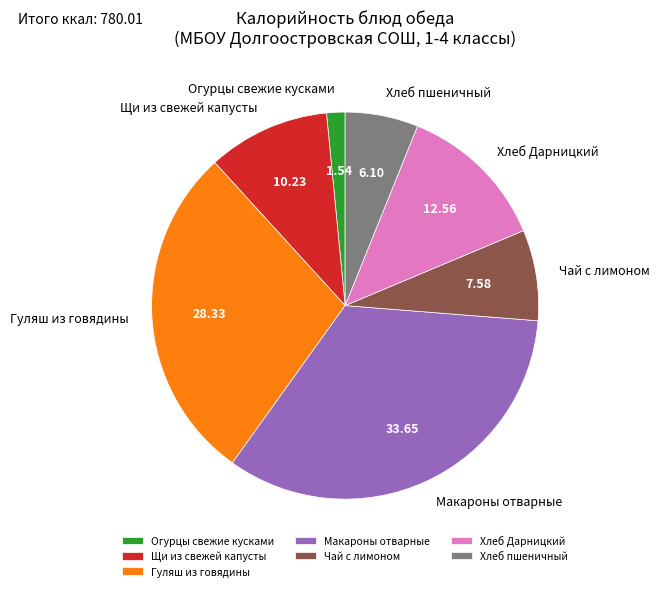

The Хлеб пшеничный slice represents 6% of the pie. True or false?

True